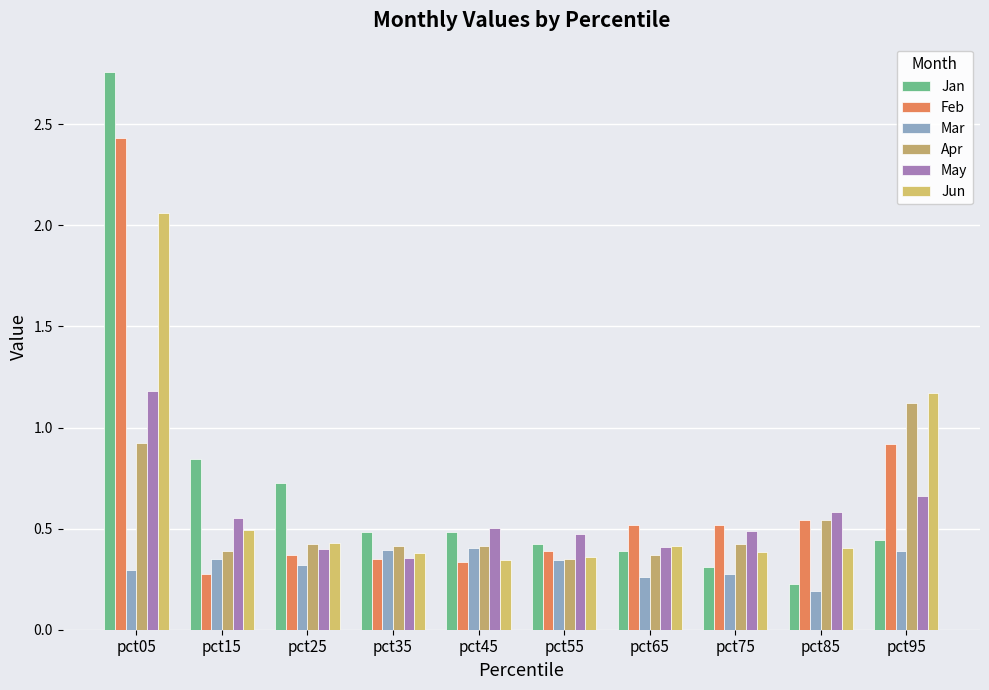

Reading left to right, list all the values displayed in this chart.

Jan: pct05=2.8	pct15=0.8	pct25=0.7	pct35=0.5	pct45=0.5	pct55=0.4	pct65=0.4	pct75=0.3	pct85=0.2	pct95=0.4
Feb: pct05=2.4	pct15=0.3	pct25=0.4	pct35=0.4	pct45=0.3	pct55=0.4	pct65=0.5	pct75=0.5	pct85=0.5	pct95=0.9
Mar: pct05=0.3	pct15=0.3	pct25=0.3	pct35=0.4	pct45=0.4	pct55=0.3	pct65=0.3	pct75=0.3	pct85=0.2	pct95=0.4
Apr: pct05=0.9	pct15=0.4	pct25=0.4	pct35=0.4	pct45=0.4	pct55=0.3	pct65=0.4	pct75=0.4	pct85=0.5	pct95=1.1
May: pct05=1.2	pct15=0.6	pct25=0.4	pct35=0.4	pct45=0.5	pct55=0.5	pct65=0.4	pct75=0.5	pct85=0.6	pct95=0.7
Jun: pct05=2.1	pct15=0.5	pct25=0.4	pct35=0.4	pct45=0.3	pct55=0.4	pct65=0.4	pct75=0.4	pct85=0.4	pct95=1.2